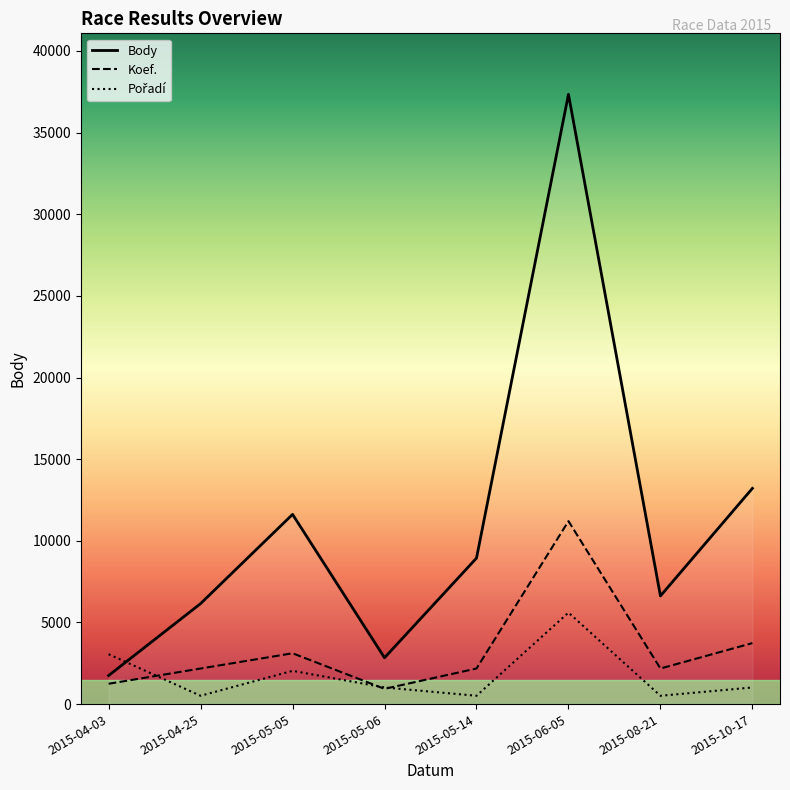

Reading left to right, what are all the values shown in this chart?

Body: 1747.0	6154.0	11617.0	2838.0	8940.0	37344.0	6623.0	13212.0
Koef.: 1244.8	2178.4	3112.0	933.6	2178.4	11203.2	2178.4	3734.4
Pořadí: 3055.4	509.2	2036.9	1018.5	509.2	5601.6	509.2	1018.5